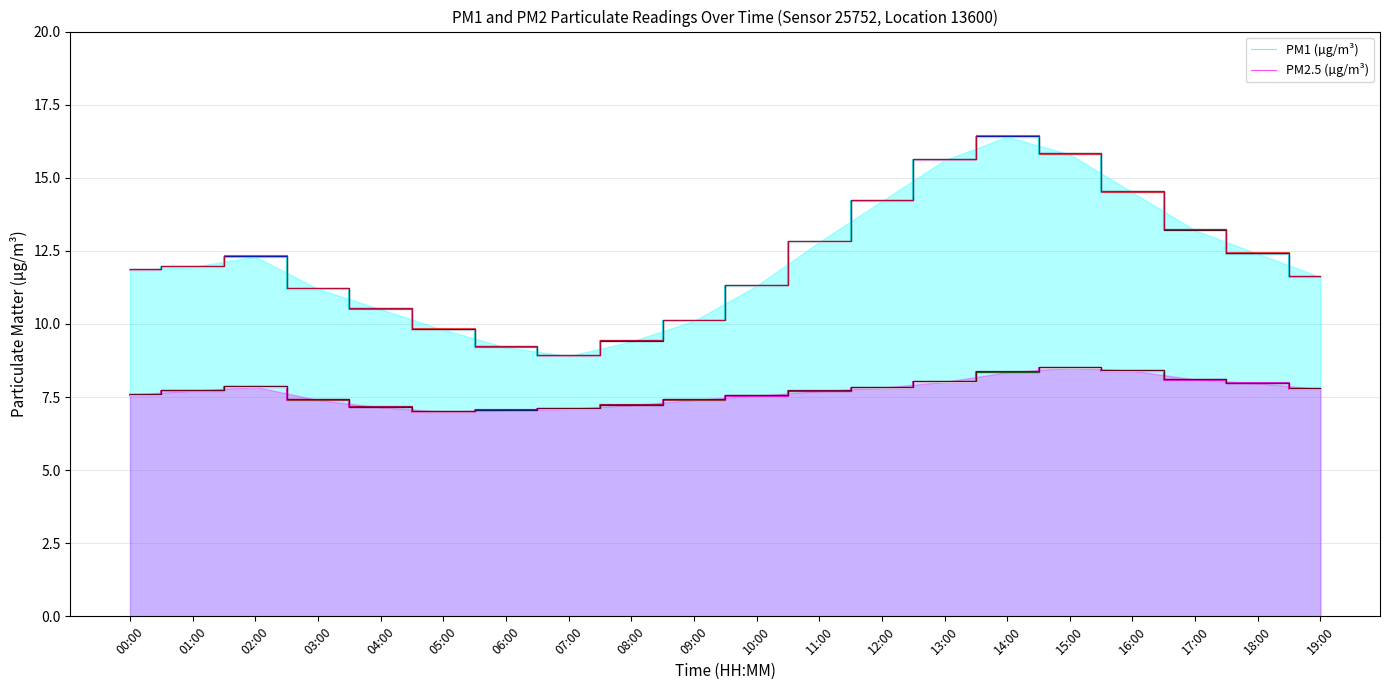

What is the difference between the P1 values at 13:00 and 01:00?

3.7